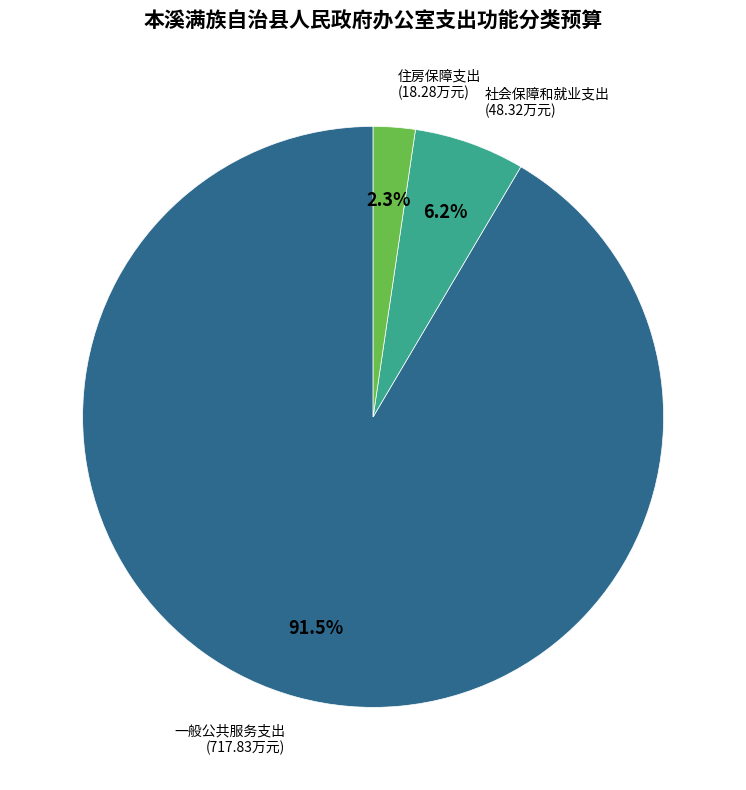

Count the number of slices in the pie.

3